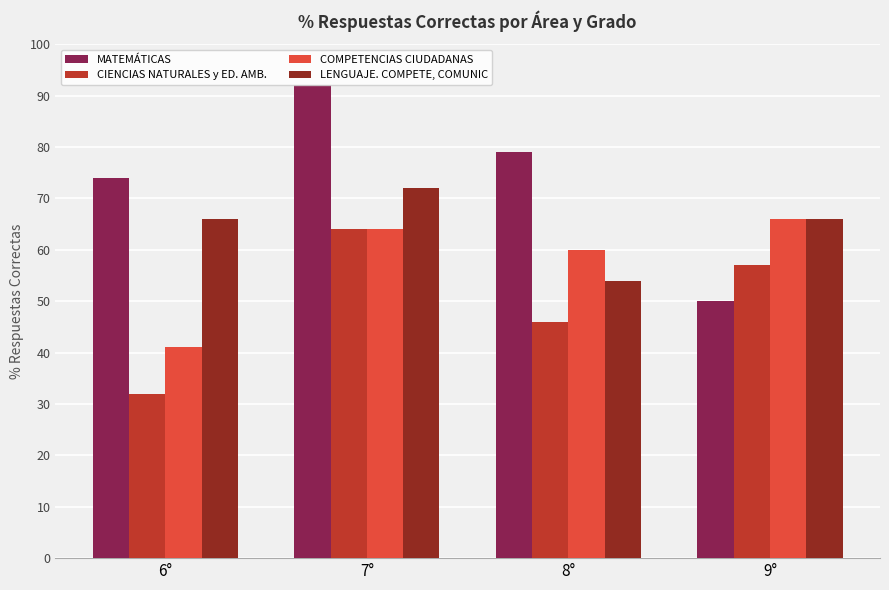

How many distinct data groups are displayed?

4